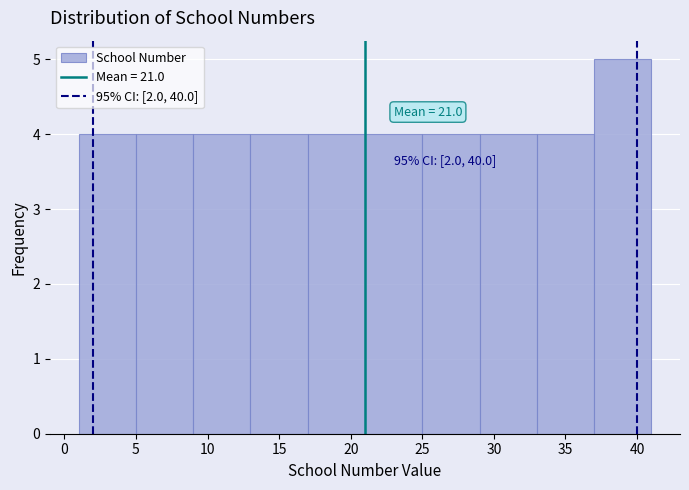

Which range on the x-axis has the tallest bar?

37 to 41